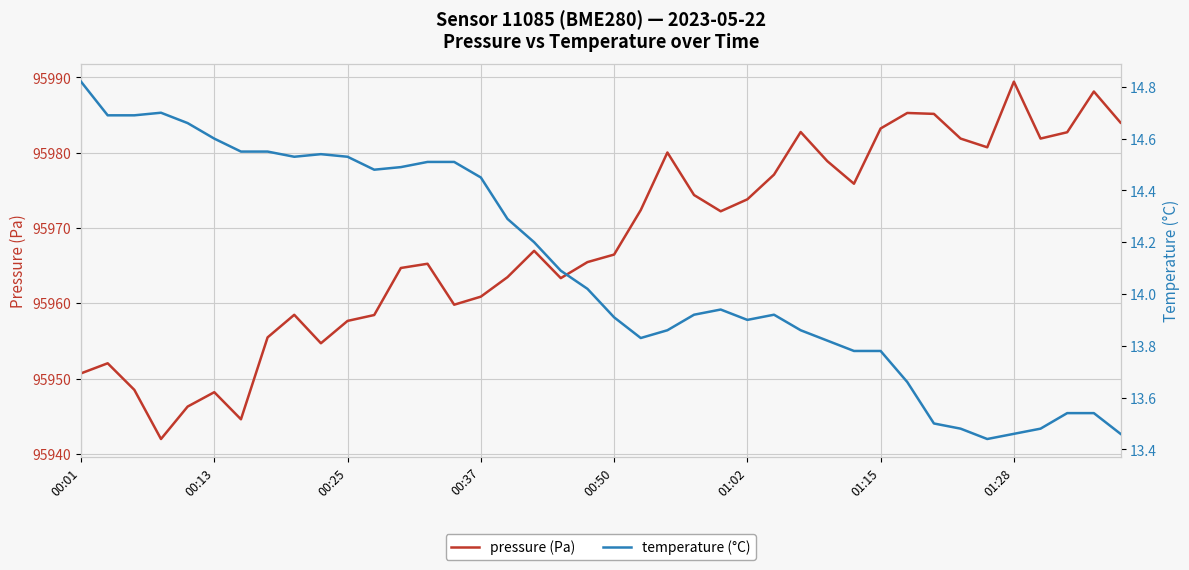

Which series has the largest total across all categories?

pressure (Pa)